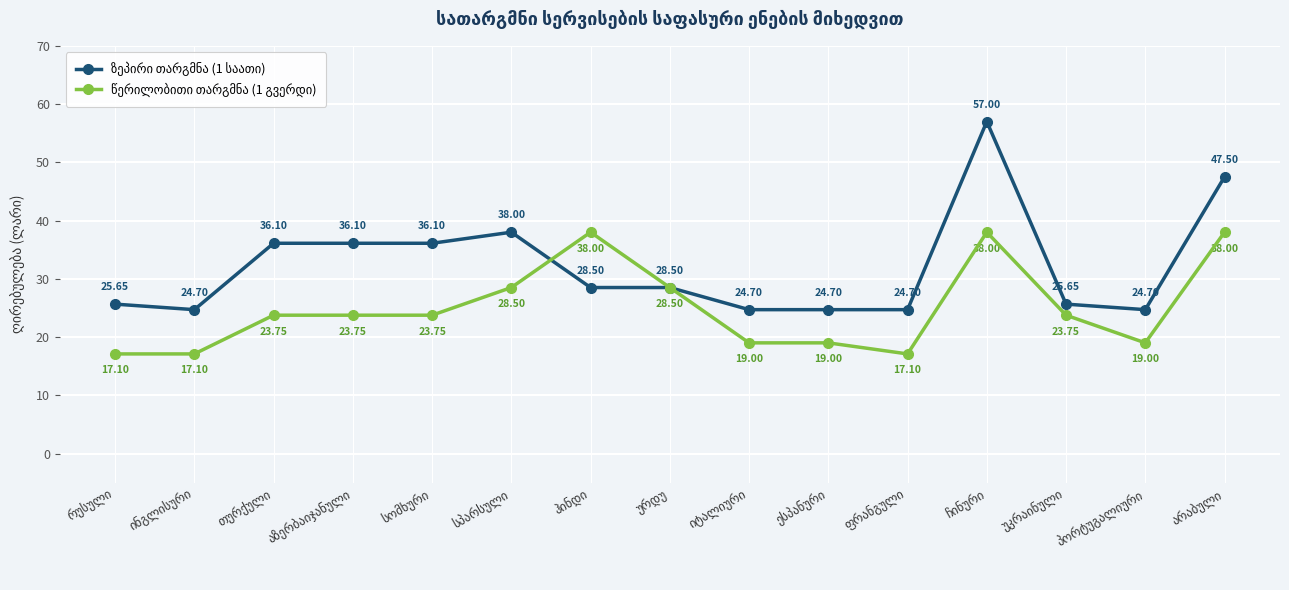

How many intersections are there between წერილობითი თარგმნა (1 გვერდი) and ზეპირი თარგმნა (1 საათი)?

1